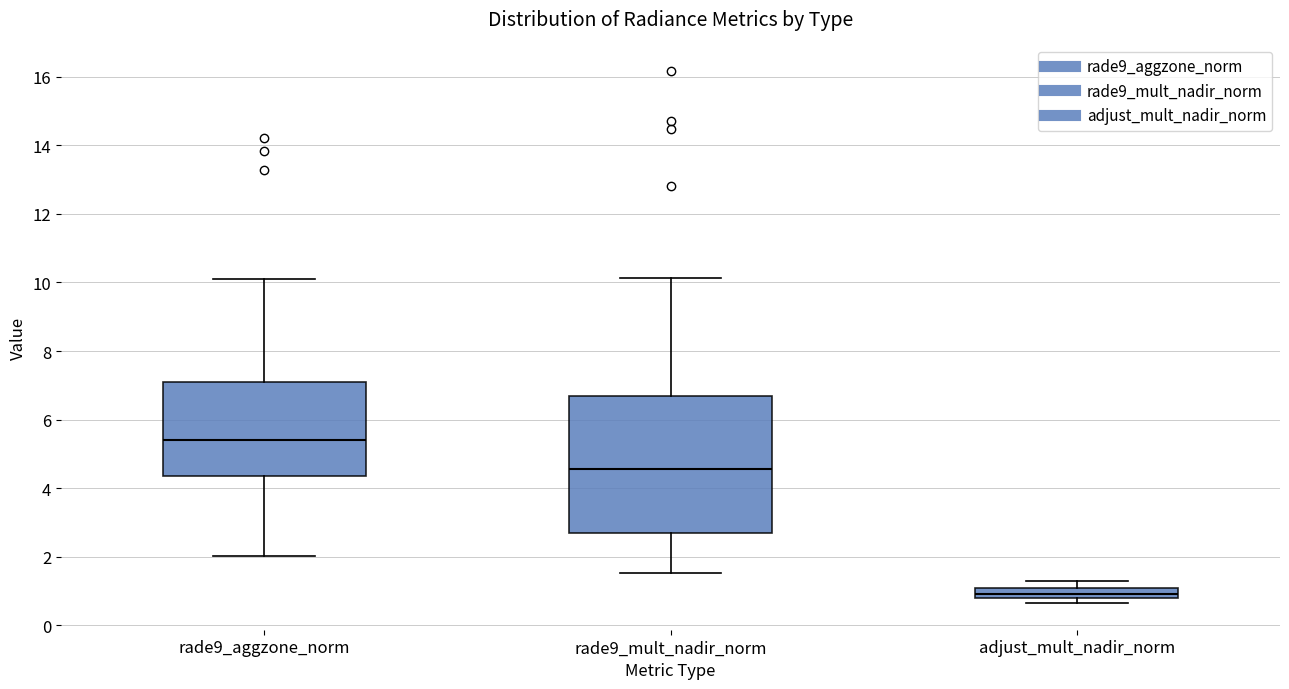

Reading left to right, transcribe this box plot: for each box, give where its median line is, the range the box spans, and where its two whiskers end, as read against the y-axis. The values are not printed on the chart, so give them approximately, as read against the axis.

rade9_aggzone_norm: median 5.4, box 4.4 to 7.0, whiskers 2.0 to 10.2
rade9_mult_nadir_norm: median 4.6, box 2.6 to 6.6, whiskers 1.6 to 10.2
adjust_mult_nadir_norm: median 1.0 (inside the box), box 0.8 to 1.0, whiskers 0.6 to 1.2